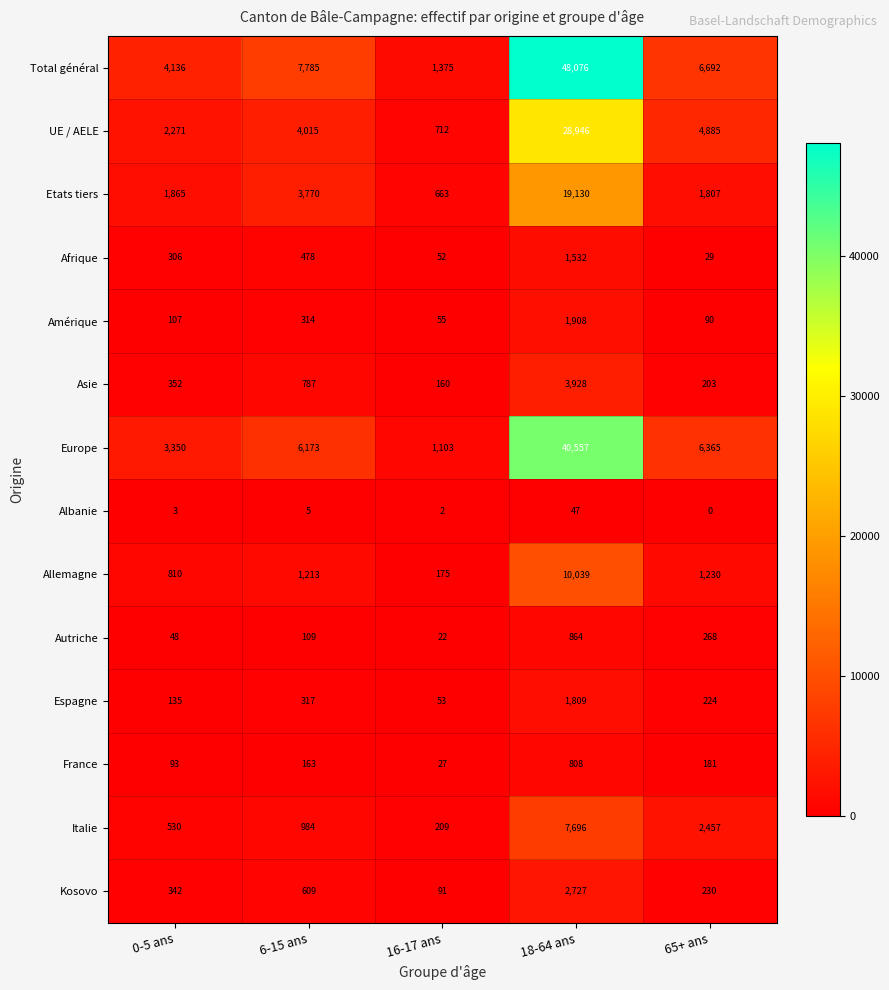

What is the total value across all series at 18-64 ans?

168067